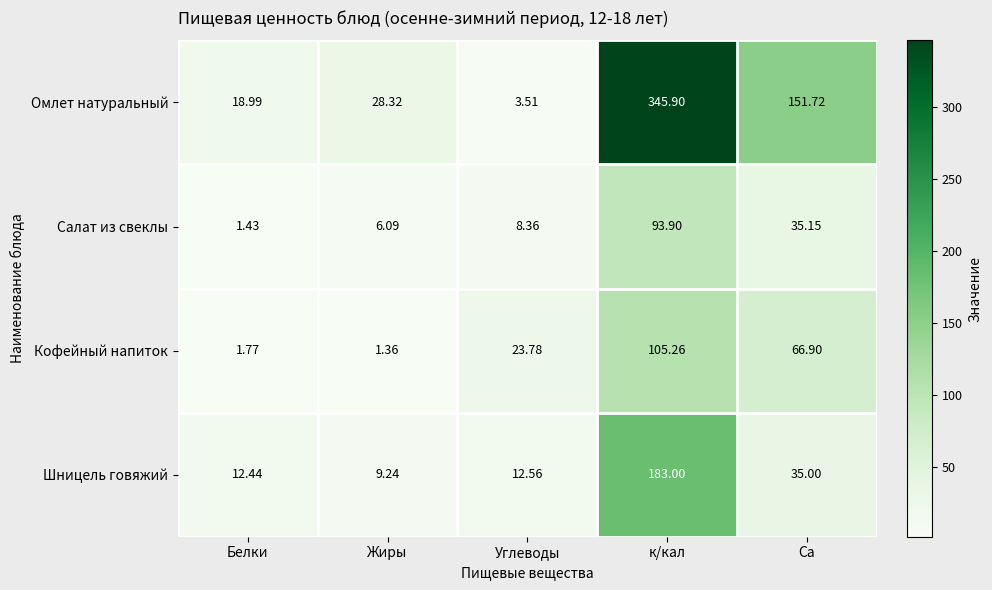

Where does the Кофейный напиток series first go above 23?

Углеводы